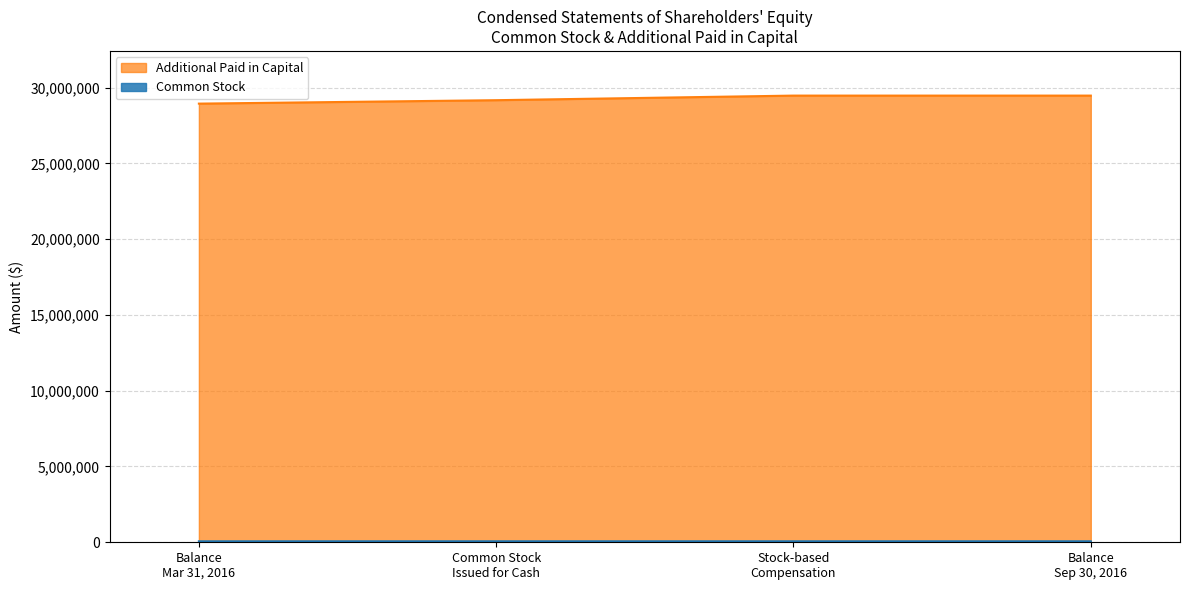

What is the difference between the maximum and minimum values in the Additional Paid in Capital series?

529263